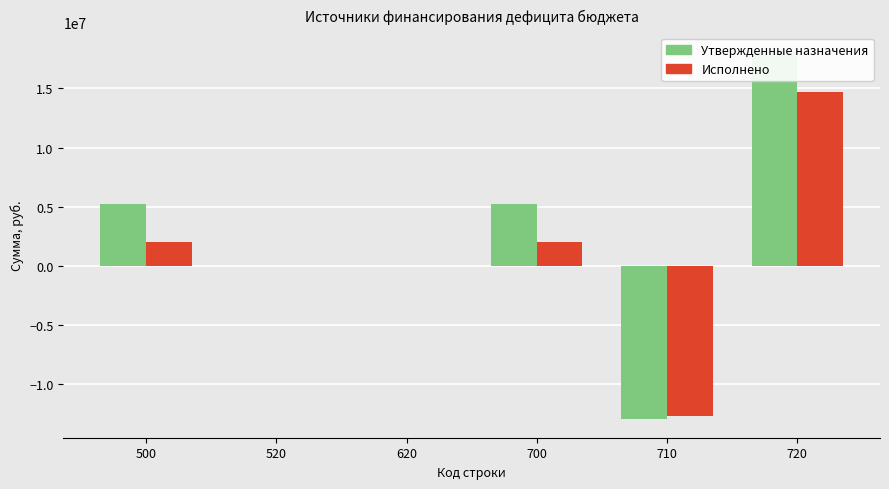

List the series in order of their peak value, highest first.

Утвержденные назначения, Исполнено